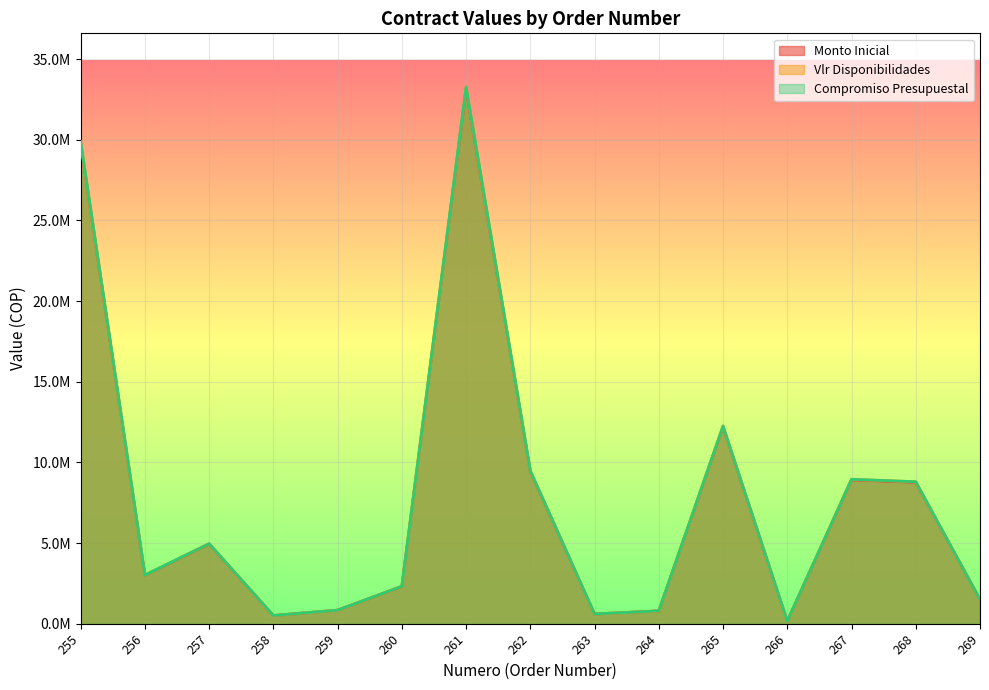

What is the value of the Compromiso Presupuestal point at the 2nd from the left?

3012000